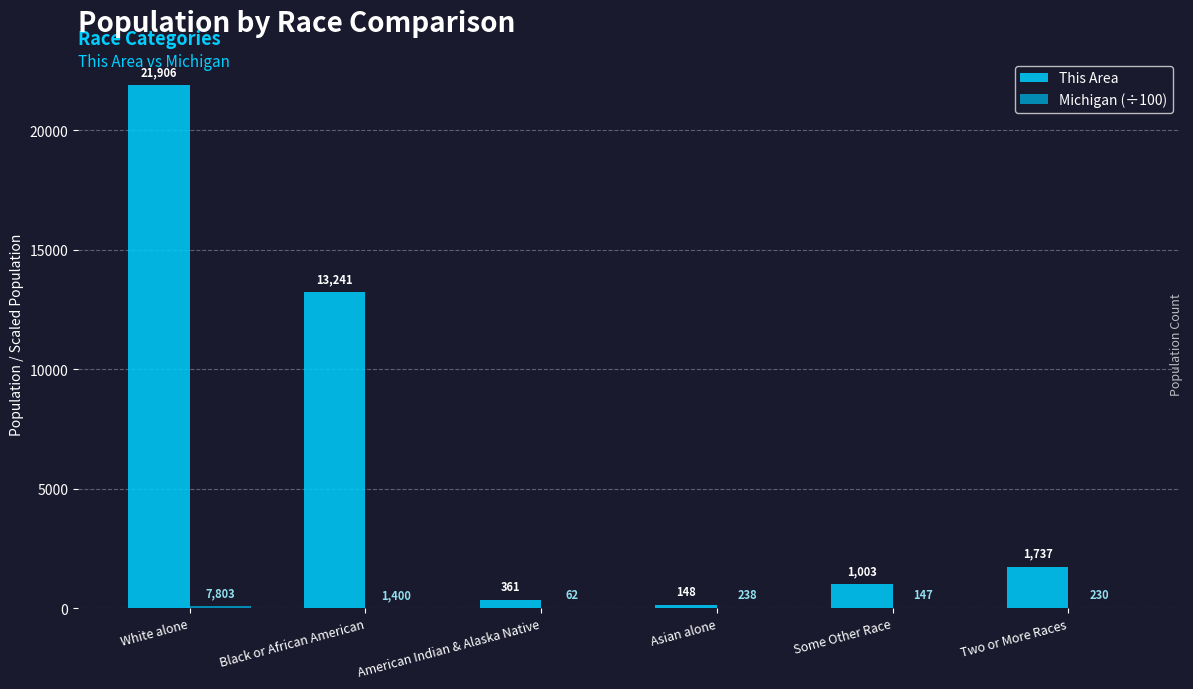

Read the This Area value at Some Other Race.

1003.0